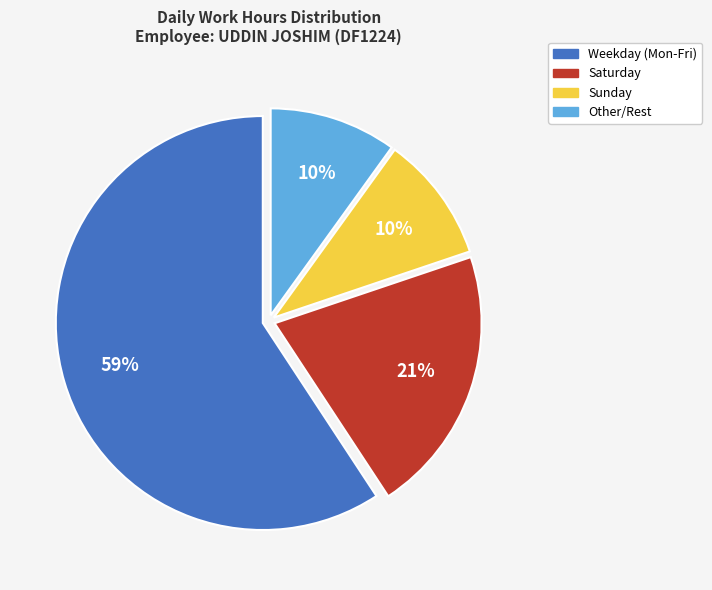

To the nearest percent, what is the difference between the largest and smallest slice percentages?

49%